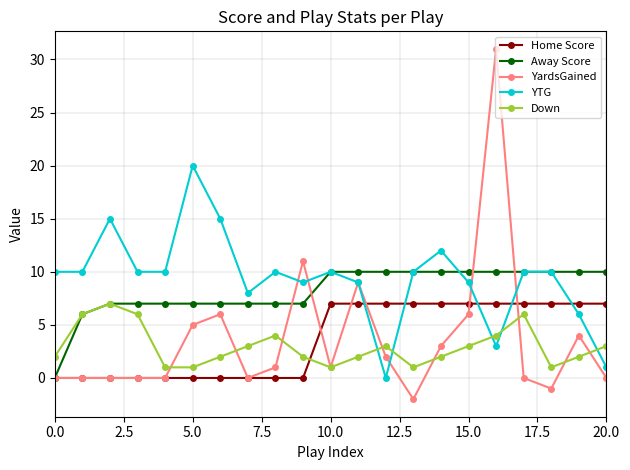

Which series has the widest spread of values?

YardsGained